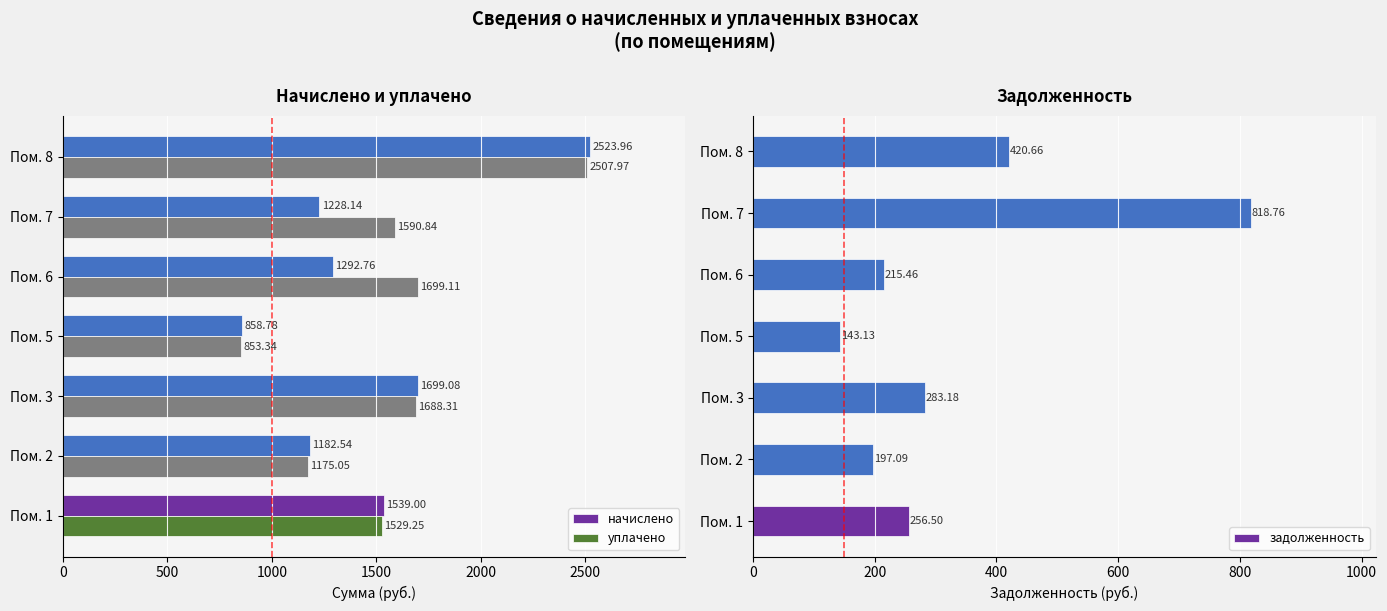

What is the value of the задолженность bar at the 2nd from the left?

197.1